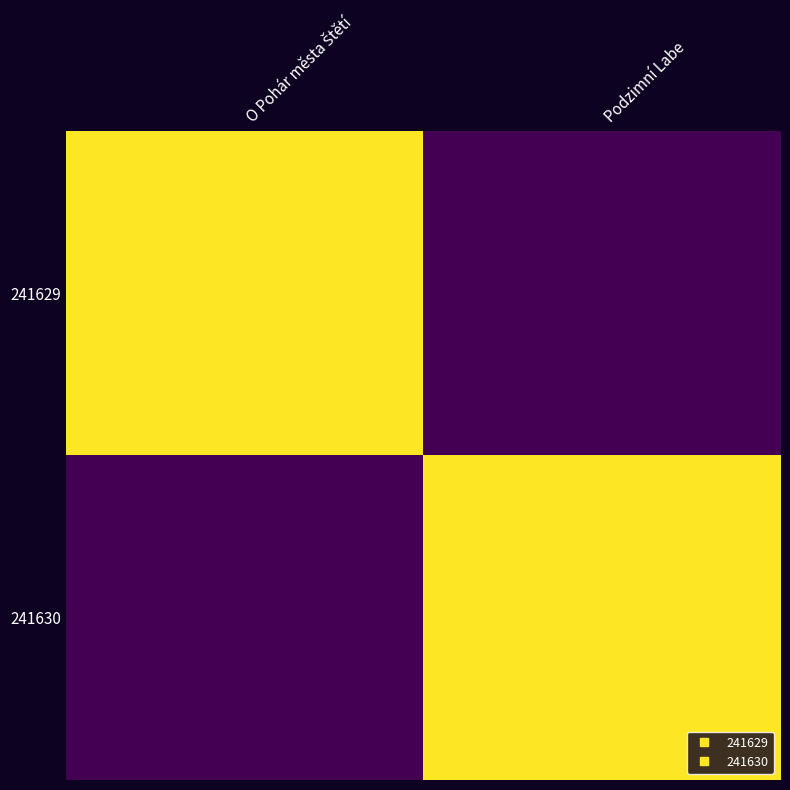

Reading left to right, transcribe all the data shown in this chart.

241629: O Pohár města Štětí=2	Podzimní Labe=0
241630: O Pohár města Štětí=0	Podzimní Labe=2